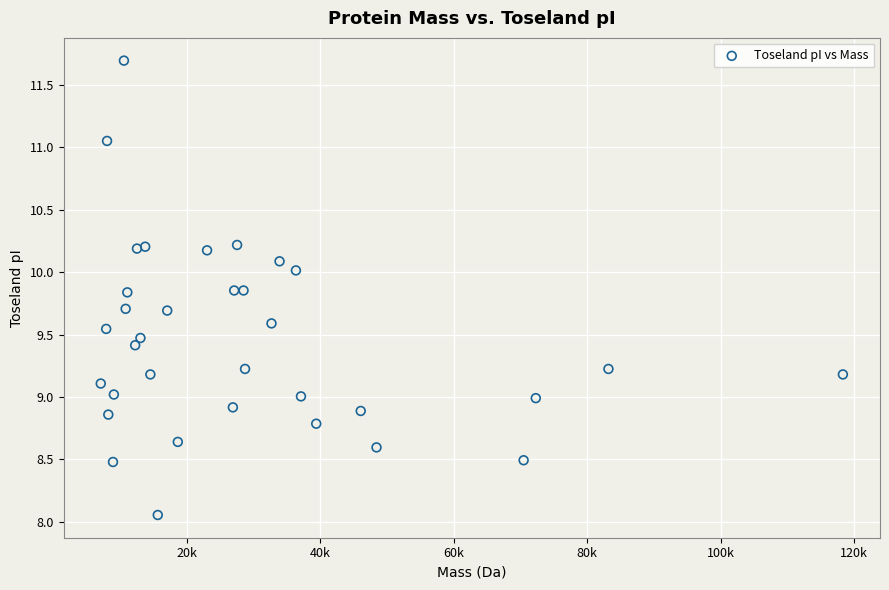

What is the range of X values (max minus min)?

111230.7